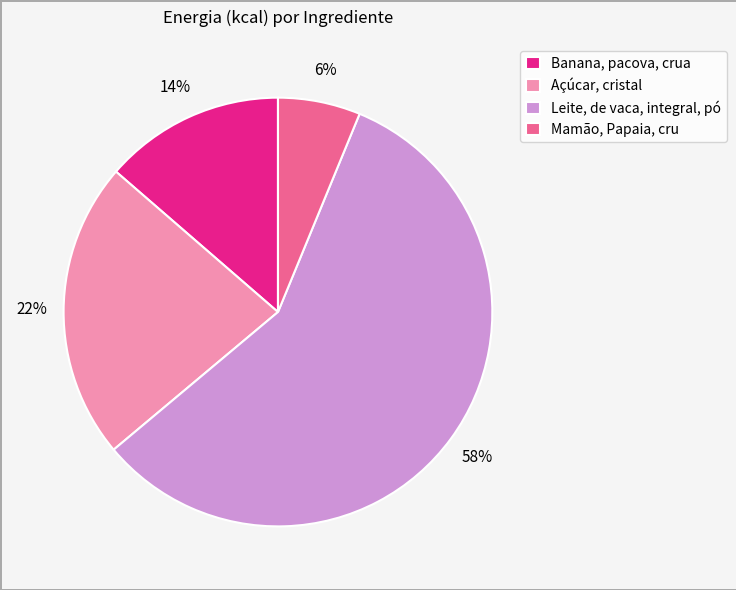

To the nearest percent, what percentage of the pie is Mamão, Papaia, cru?

6%